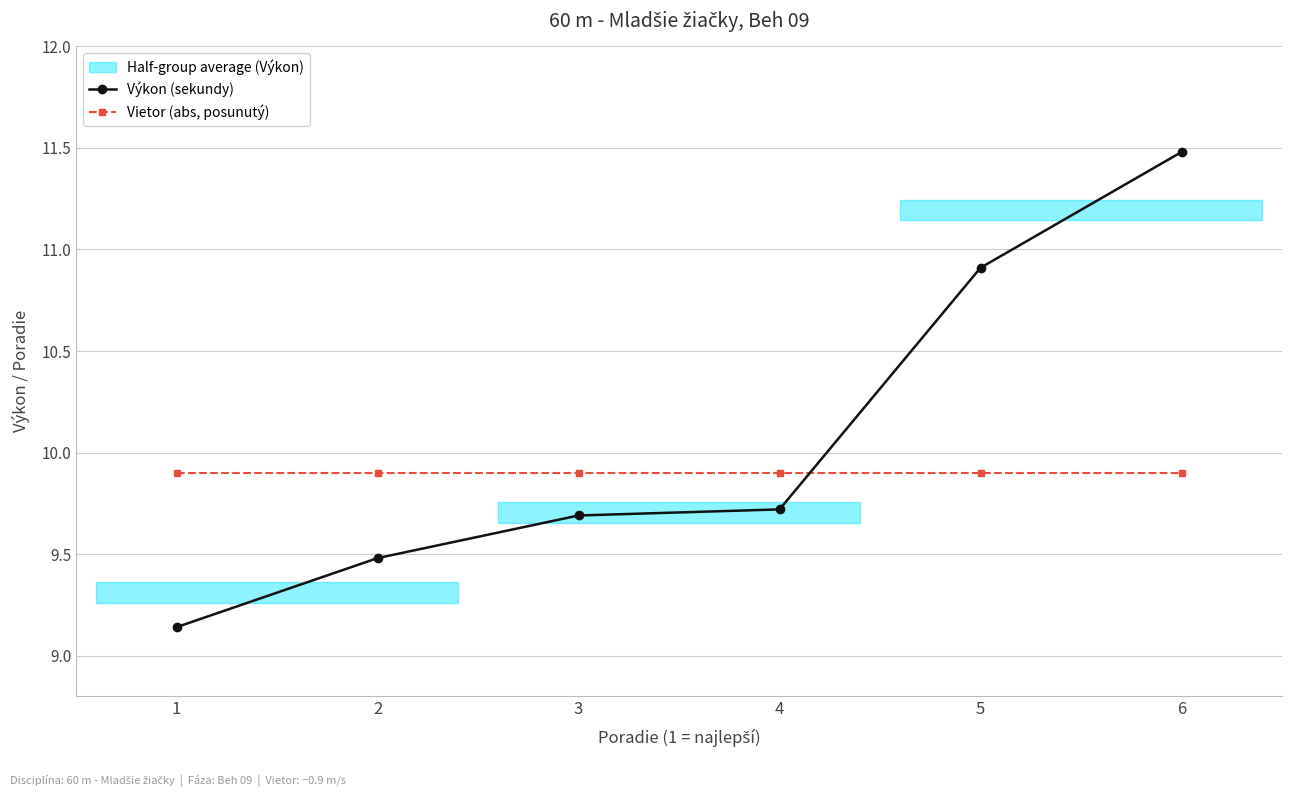

At which label does Výkon (sekundy) reach its peak?

6